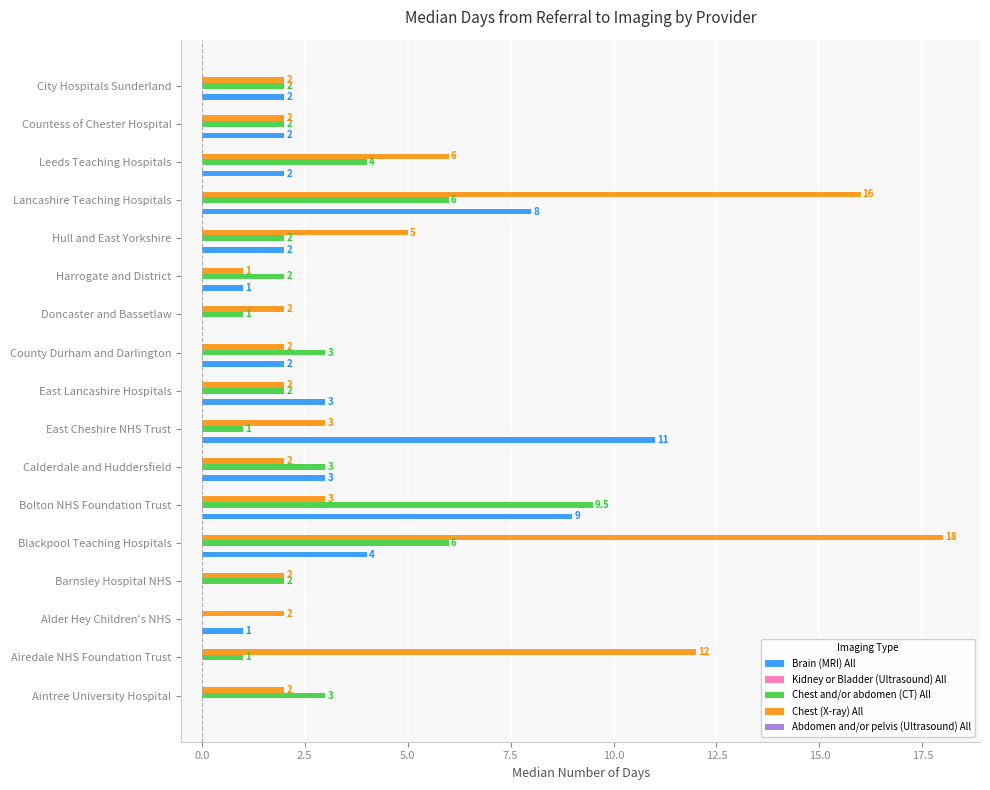

Is it true that Chest and/or abdomen (CT) All equals 4.0 at Leeds Teaching Hospitals?

True